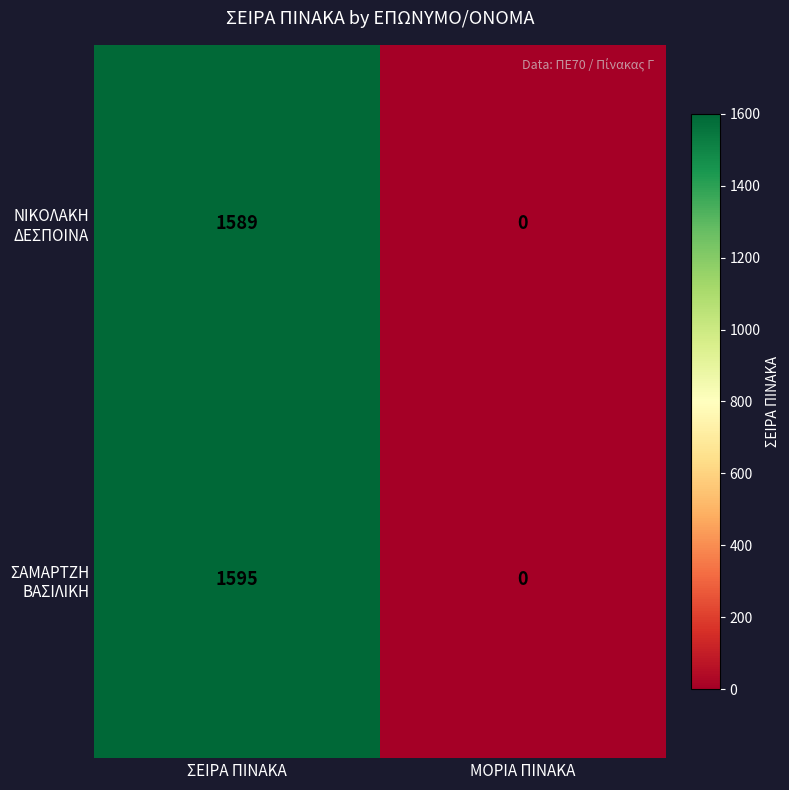

At which category is the sum across all series the highest?

ΣΕΙΡΑ ΠΙΝΑΚΑ